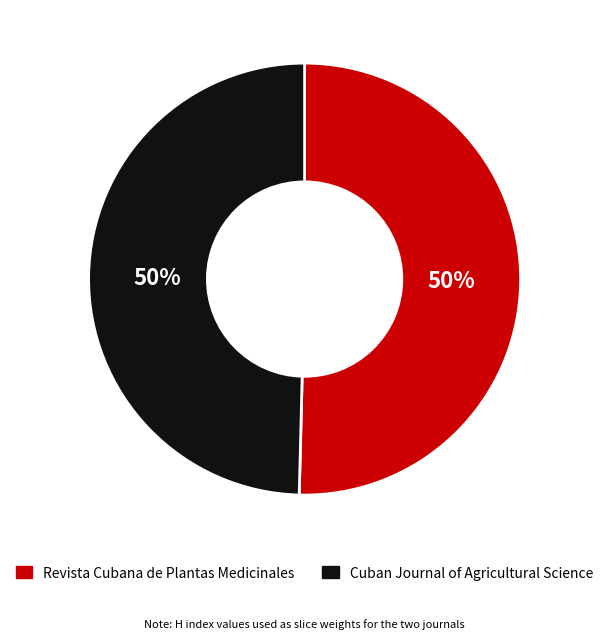

To the nearest percent, what is the combined percentage of Revista Cubana de Plantas Medicinales and Cuban Journal of Agricultural Science?

100%